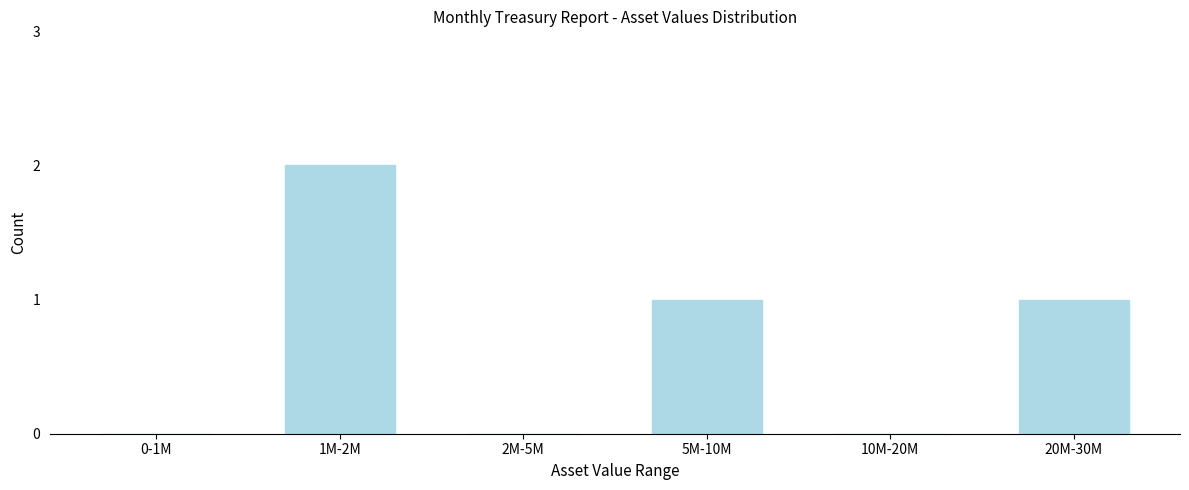

Reading left to right, extract all data points from this chart.

0-1M=0	1M-2M=2	2M-5M=0	5M-10M=1	10M-20M=0	20M-30M=1